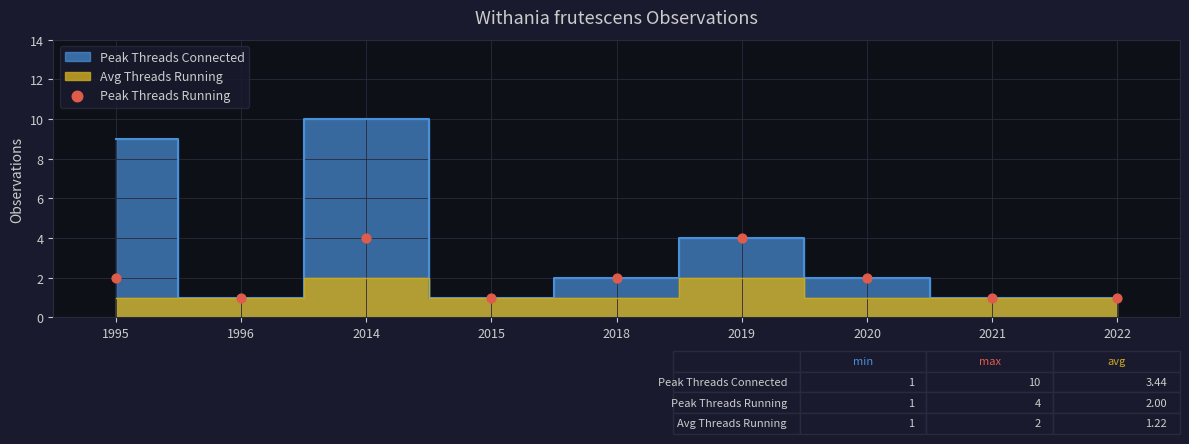

What is the range of Y values (max minus min)?

3